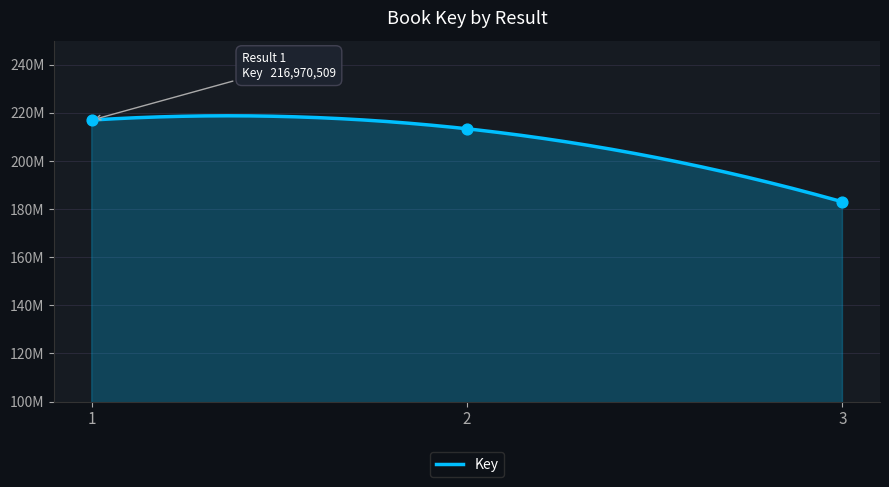

What is the change in value from 1 to 3?

-33978448